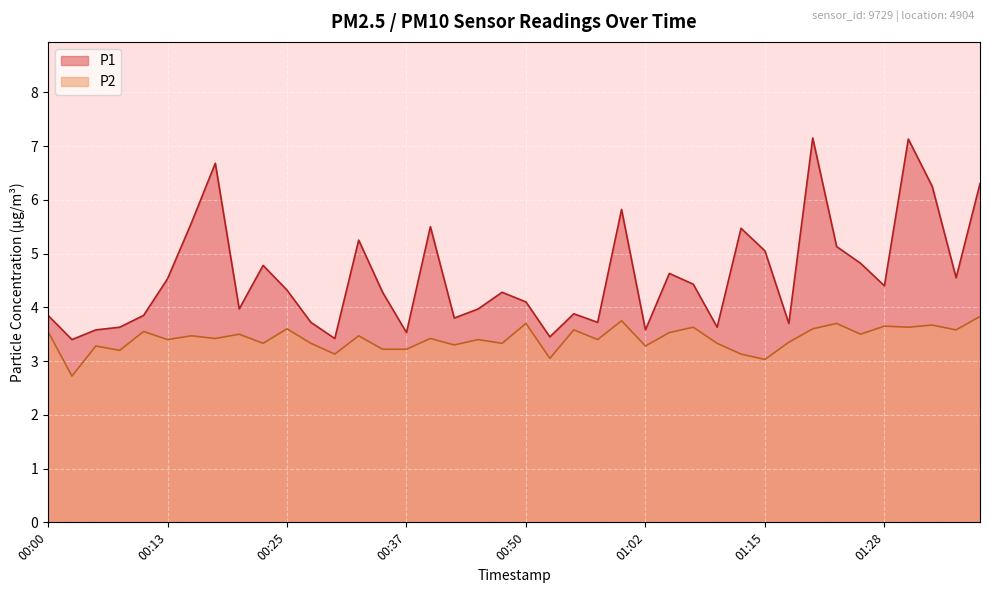

Reading right to left, what are all the values shown in this chart?

P1: 6.3	4.5	6.2	7.1	4.4	4.8	5.1	7.2	3.7	5.0	5.5	3.6	4.4	4.6	3.6	5.8	3.7	3.9	3.5	4.1	4.3	4.0	3.8	5.5	3.5	4.3	5.2	3.4	3.7	4.3	4.8	4.0	6.7	5.6	4.5	3.9	3.6	3.6	3.4	3.9
P2: 3.8	3.6	3.7	3.6	3.6	3.5	3.7	3.6	3.4	3.0	3.1	3.3	3.6	3.5	3.3	3.8	3.4	3.6	3.0	3.7	3.3	3.4	3.3	3.4	3.2	3.2	3.5	3.1	3.3	3.6	3.3	3.5	3.4	3.5	3.4	3.5	3.2	3.3	2.7	3.5